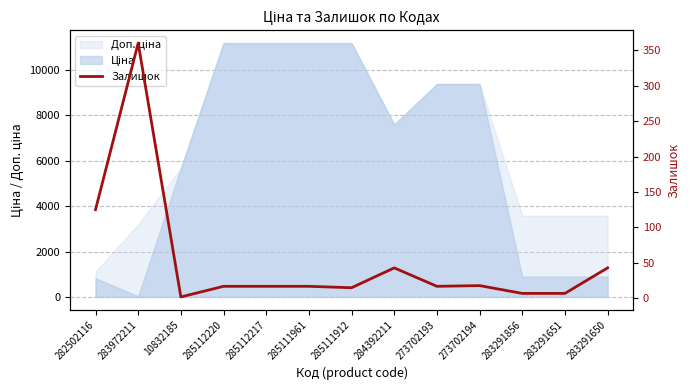

What is the sum of all values?

688